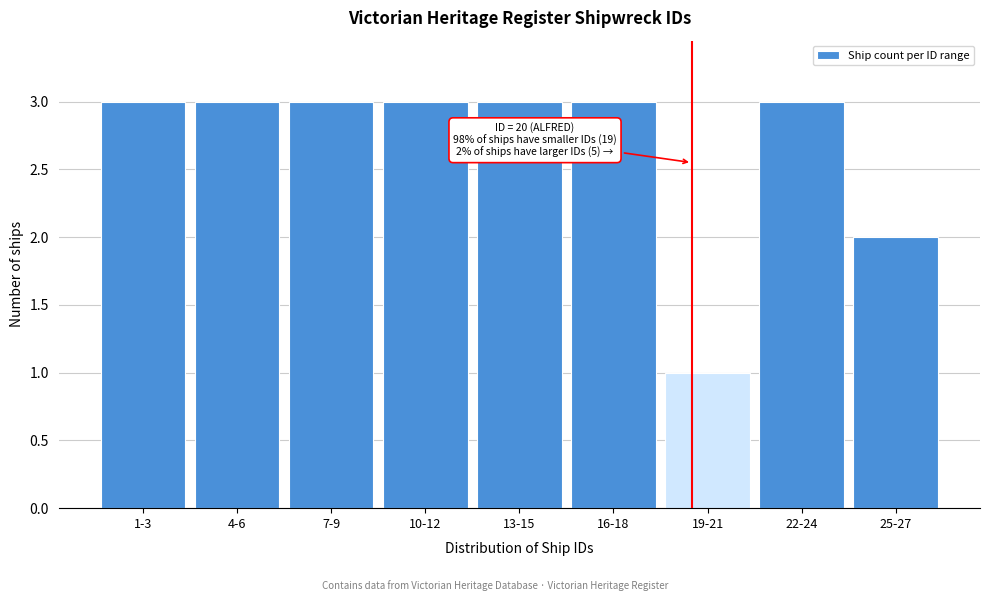

Reading right to left, extract all data points from this chart.

2	3	1	3	3	3	3	3	3